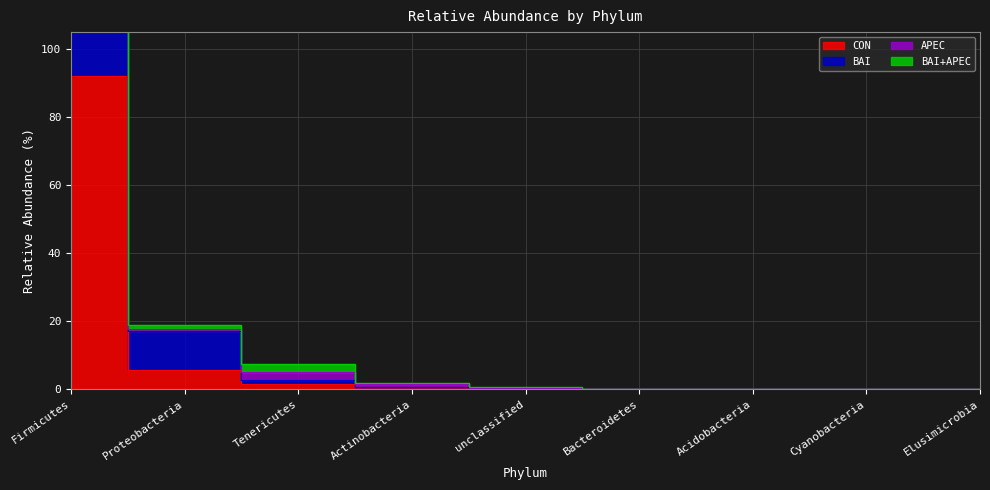

What value does the APEC series have at Actinobacteria?

1.8